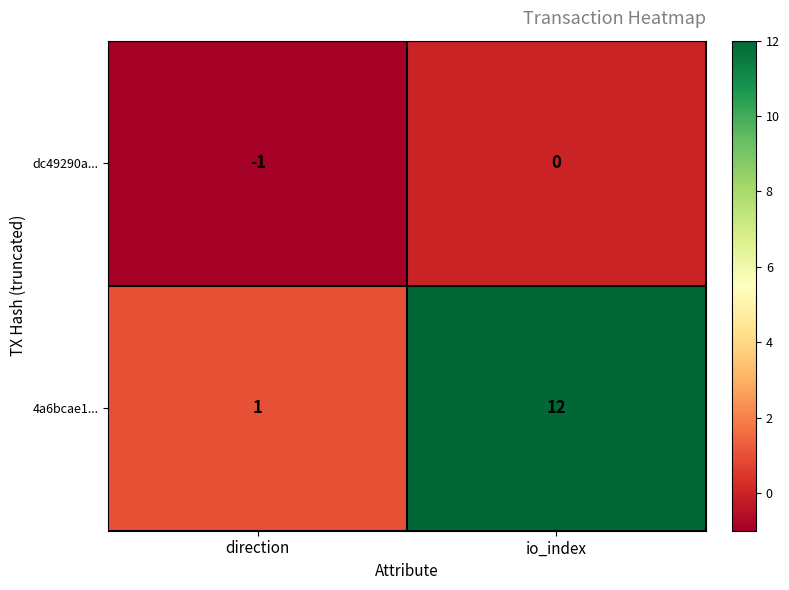

At which label does 4a6bcae1... reach its minimum?

direction